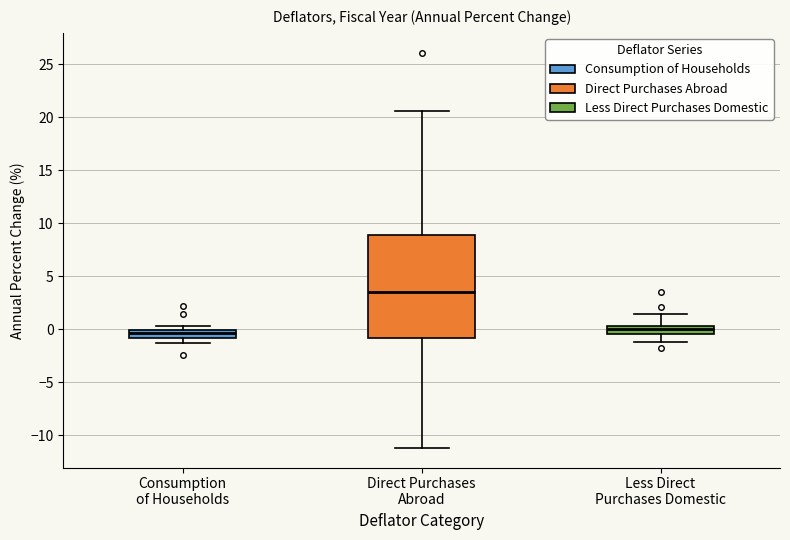

Which box's median line is the highest?

Direct Purchases Abroad